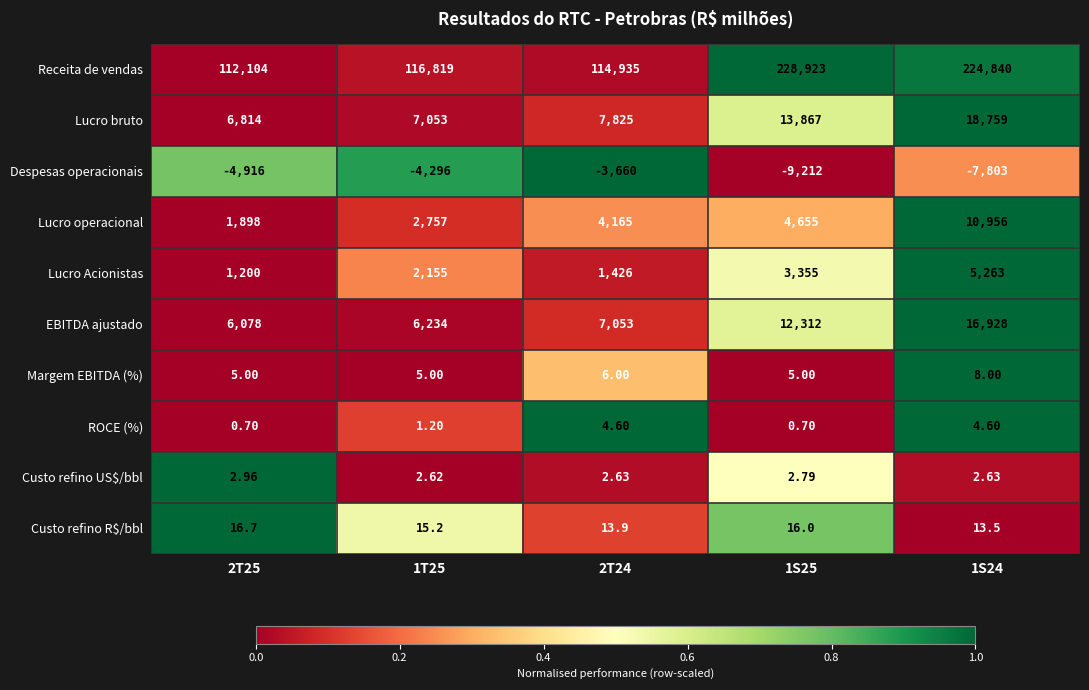

Which label corresponds to the largest value in the chart?

1S25